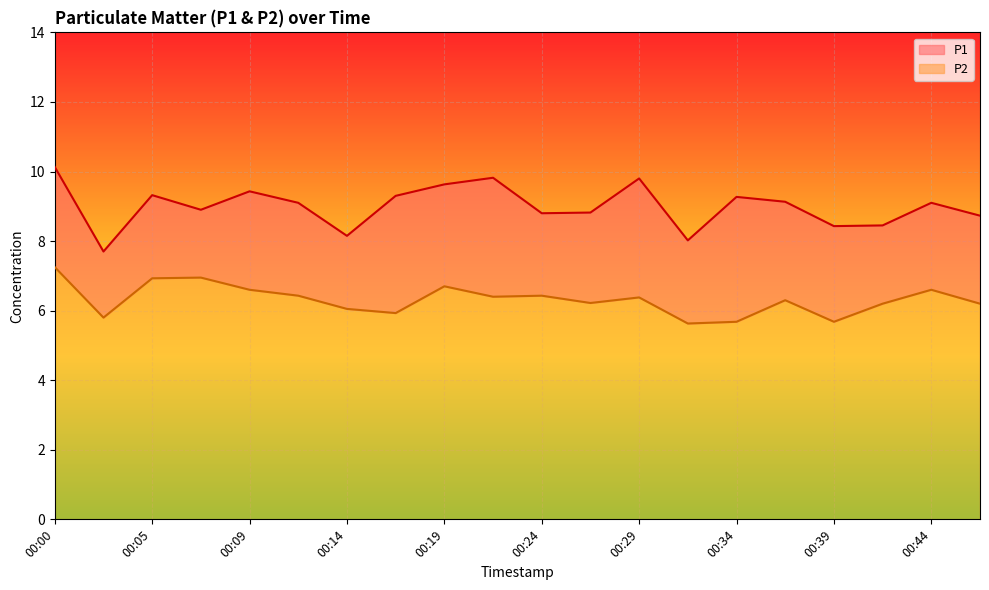

In P2, how many points are lower than both neighbors (excluding endpoints)?

6